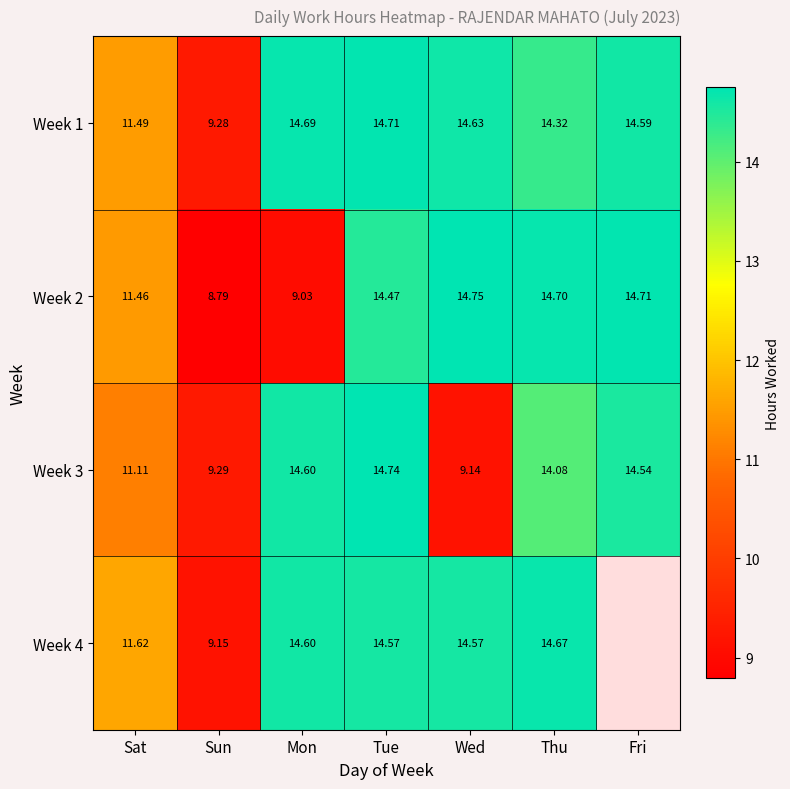

What is the average value of the Week 2 series?

12.6